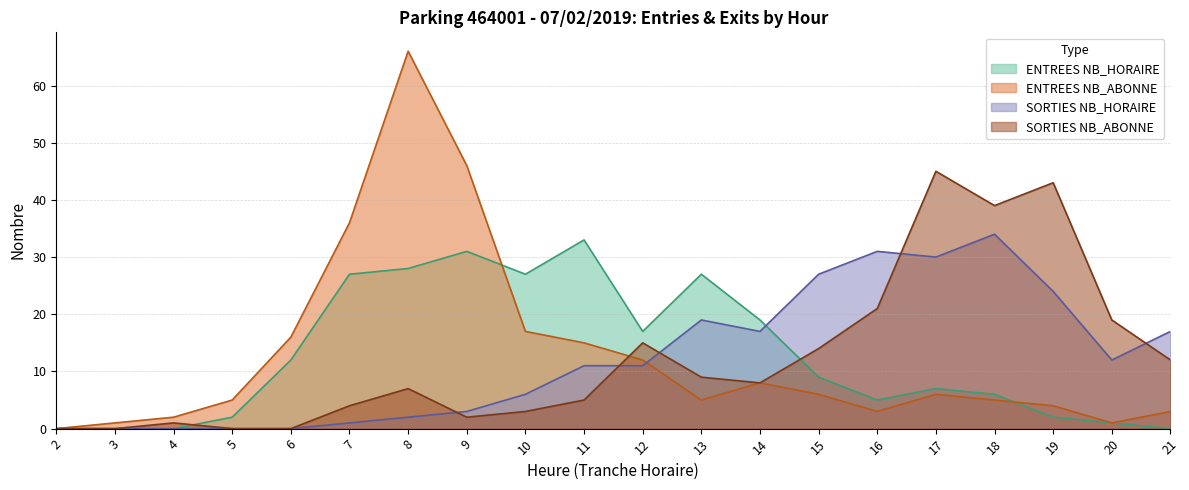

Reading left to right, extract all data points from this chart.

ENTREES NB_HORAIRE: 0	0	0	2	12	27	28	31	27	33	17	27	19	9	5	7	6	2	1	0
ENTREES NB_ABONNE: 0	1	2	5	16	36	66	46	17	15	12	5	8	6	3	6	5	4	1	3
SORTIES NB_HORAIRE: 0	0	0	0	0	1	2	3	6	11	11	19	17	27	31	30	34	24	12	17
SORTIES NB_ABONNE: 0	0	1	0	0	4	7	2	3	5	15	9	8	14	21	45	39	43	19	12